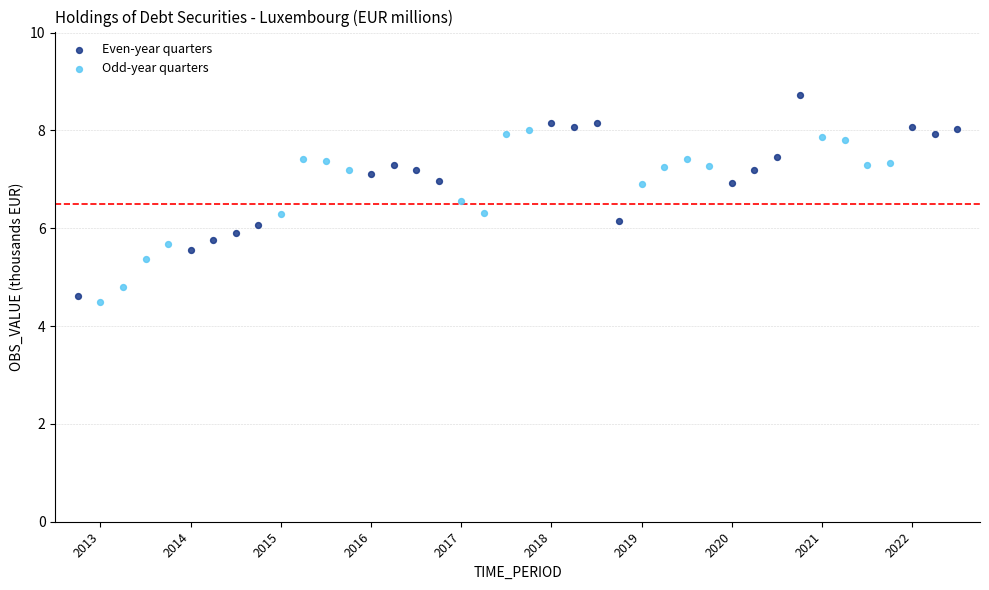

Which series has the largest Y range (max minus min)?

Even-year quarters